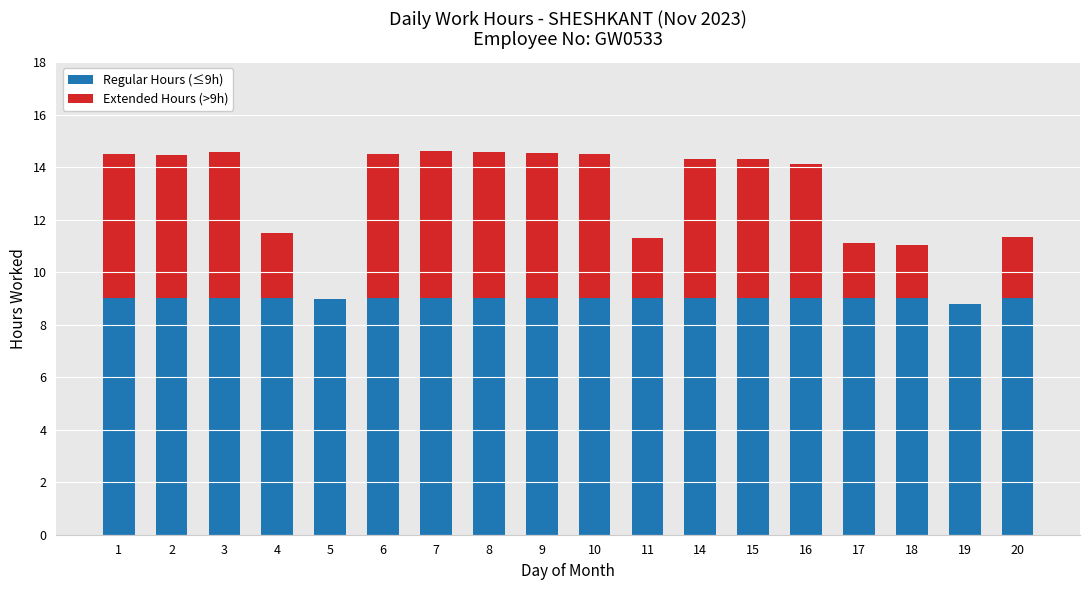

What is the total value across all series at 6?

14.5